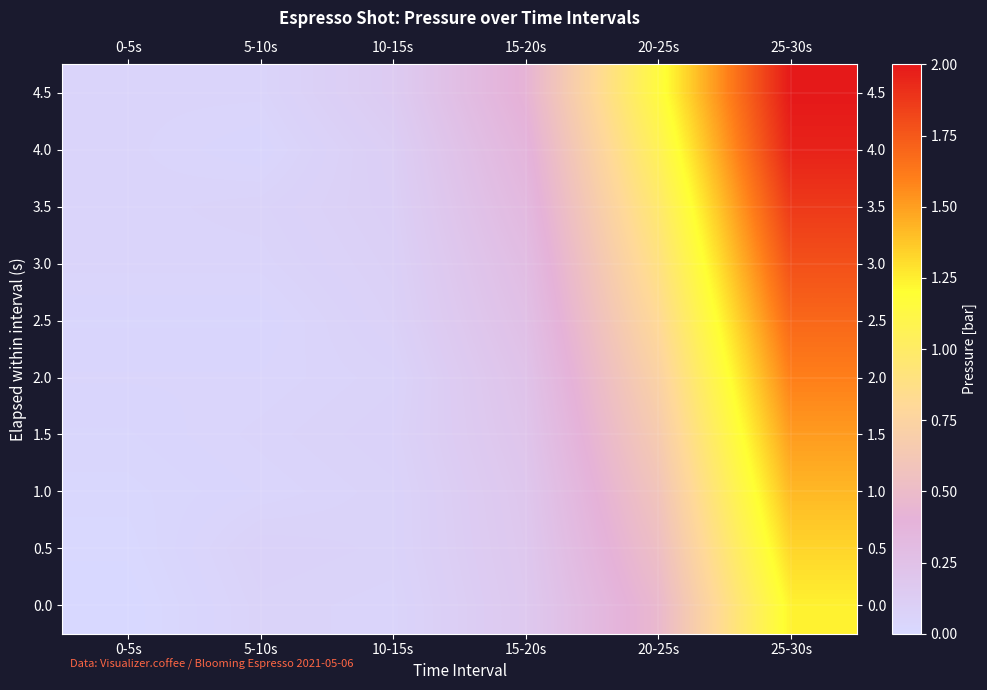

What is the total value across all series at 25-30s?

16.4